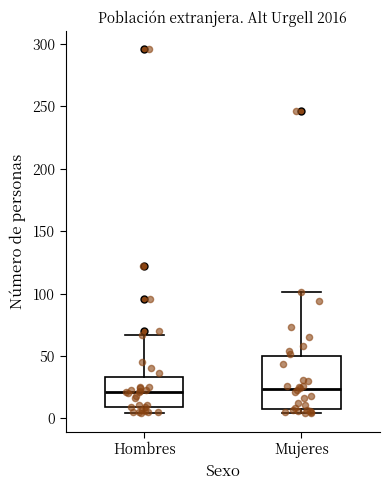

Where is the lower edge of the box for Mujeres on the y-axis? The values are not printed on the chart, so give them approximately, as read against the axis.

5